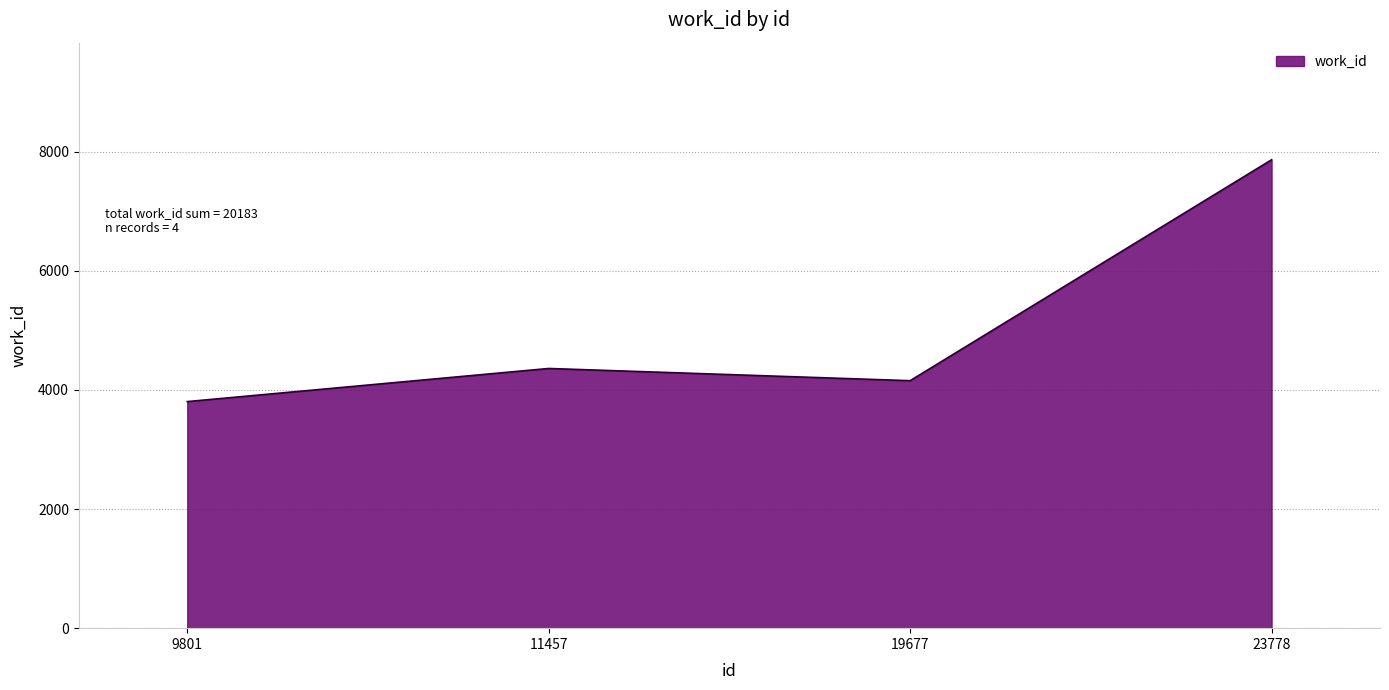

Count the number of categories in the chart.

4